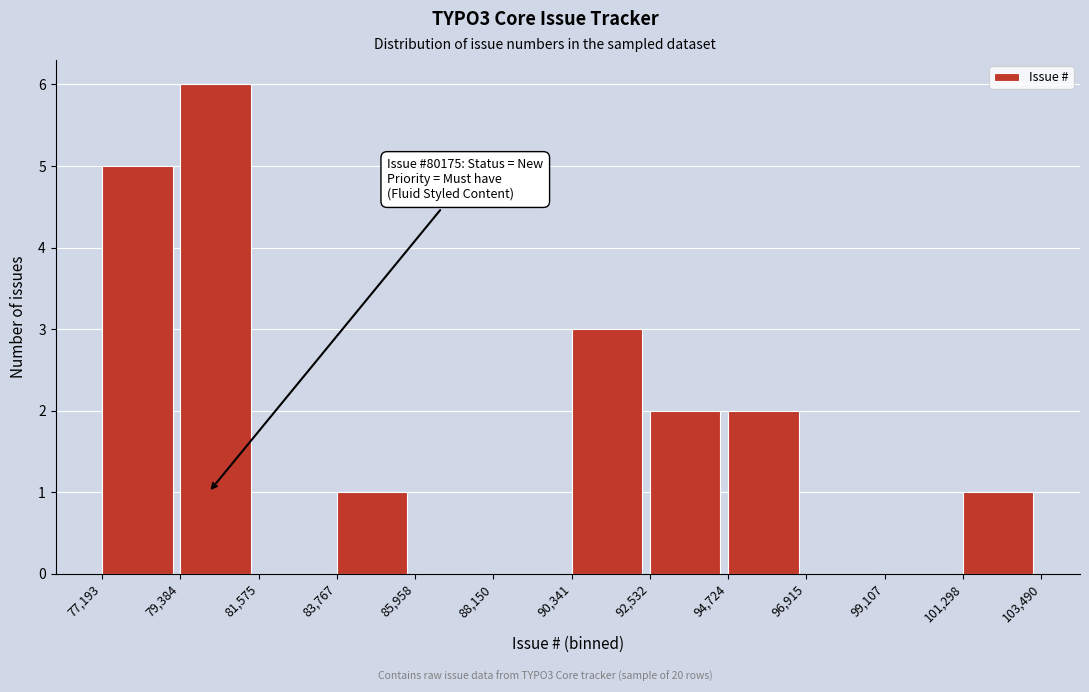

Over which range of the x-axis is the bar tallest?

79,384 to 81,575